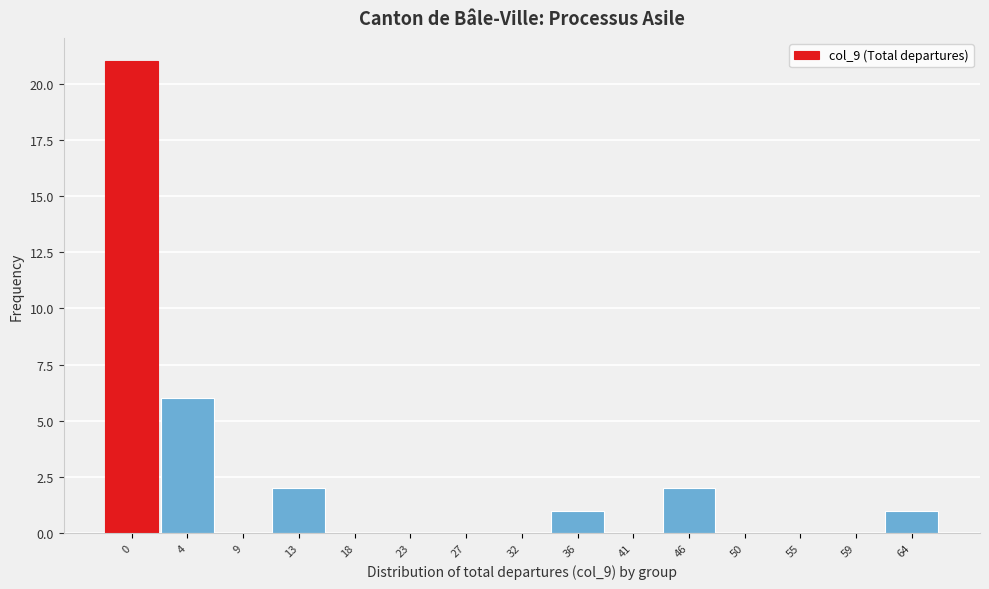

Reading left to right, extract all data points from this chart.

0=21	4=6	9=0	13=2	18=0	23=0	27=0	32=0	36=1	41=0	46=2	50=0	55=0	59=0	64=1